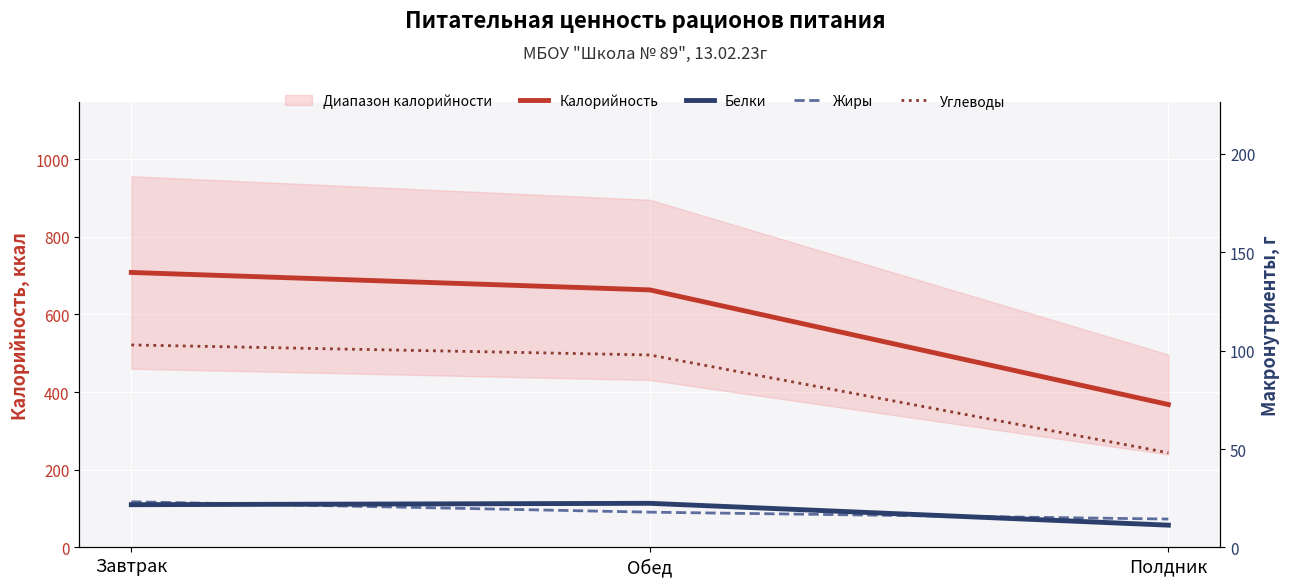

What is the total value across all series at Завтрак?

856.0